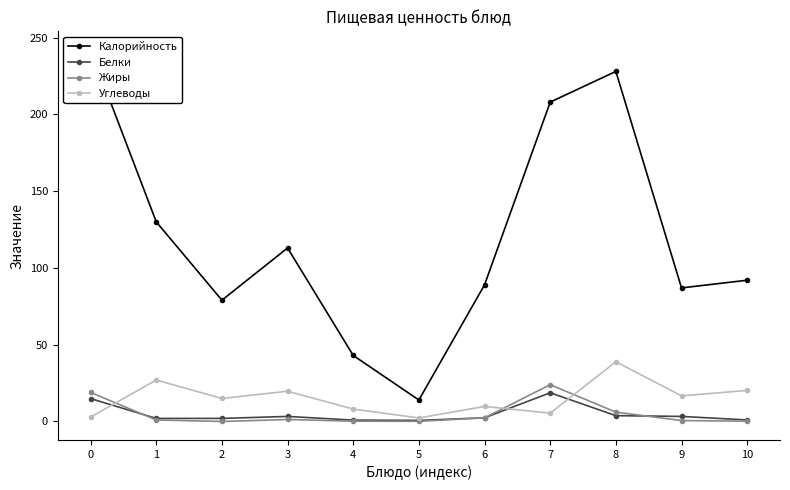

At which label is Белки closest to 9?

8